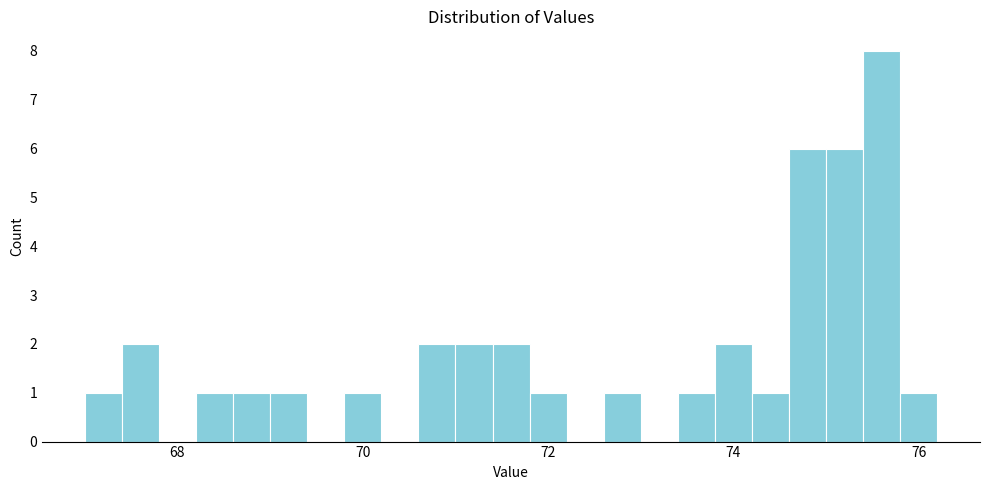

Read against the x-axis, roughly where is the centre of the tallest bar?

75.6